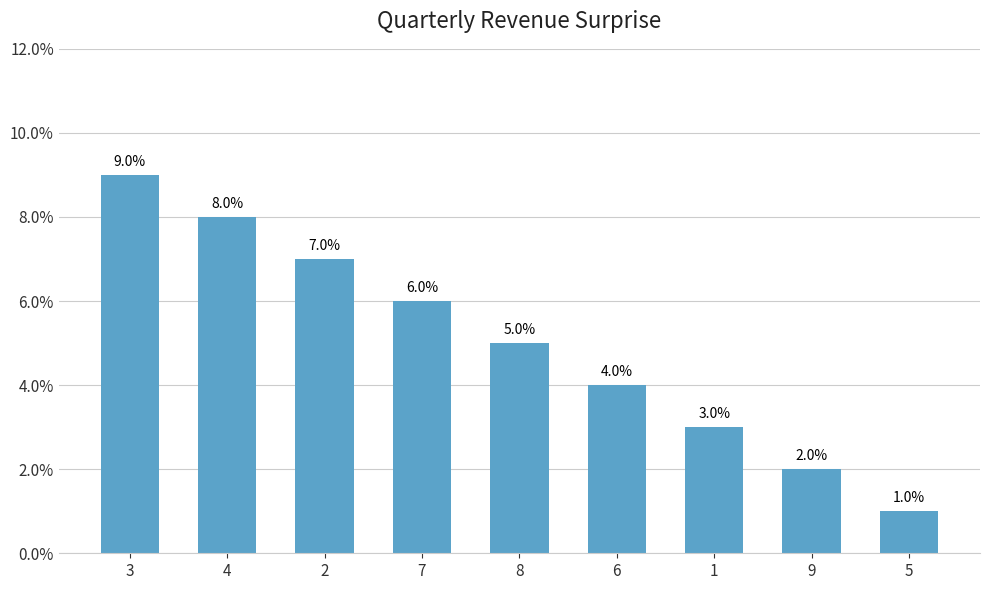

Approximately how many times larger is the value at 8 compared to 6?

1.2